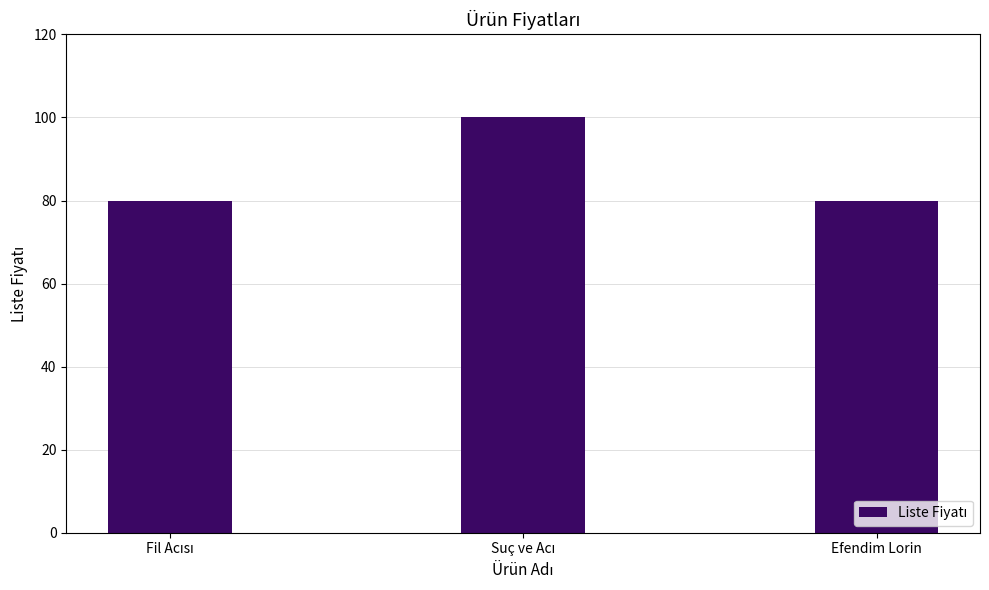

How many categories are shown in the chart?

3